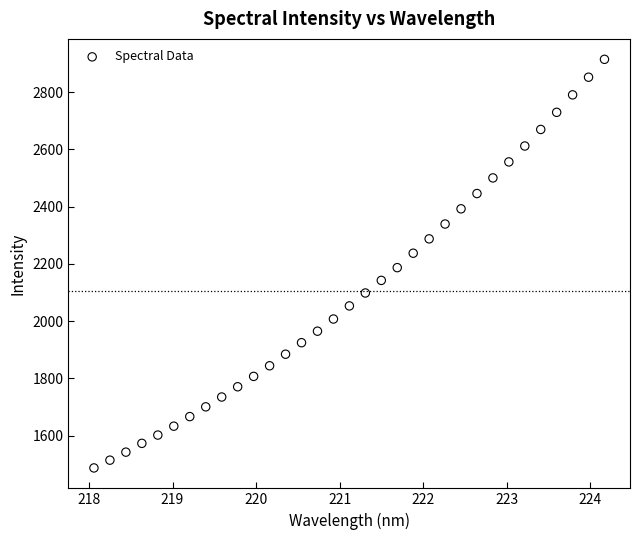

What is the range of Y values (max minus min)?

1426.9